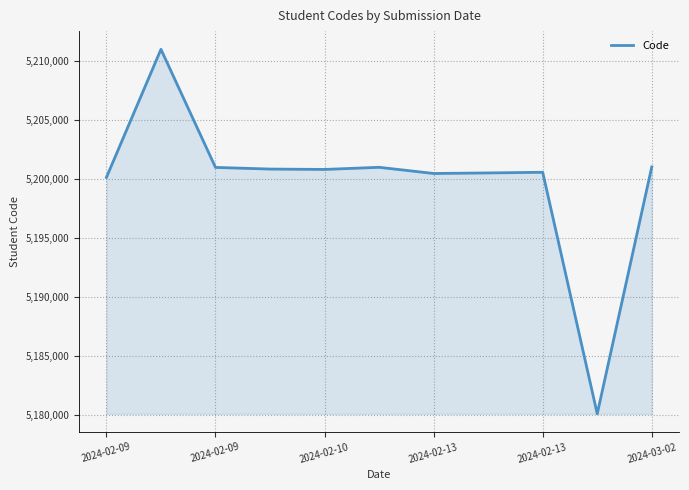

What is the maximum value shown in the chart?

5211021